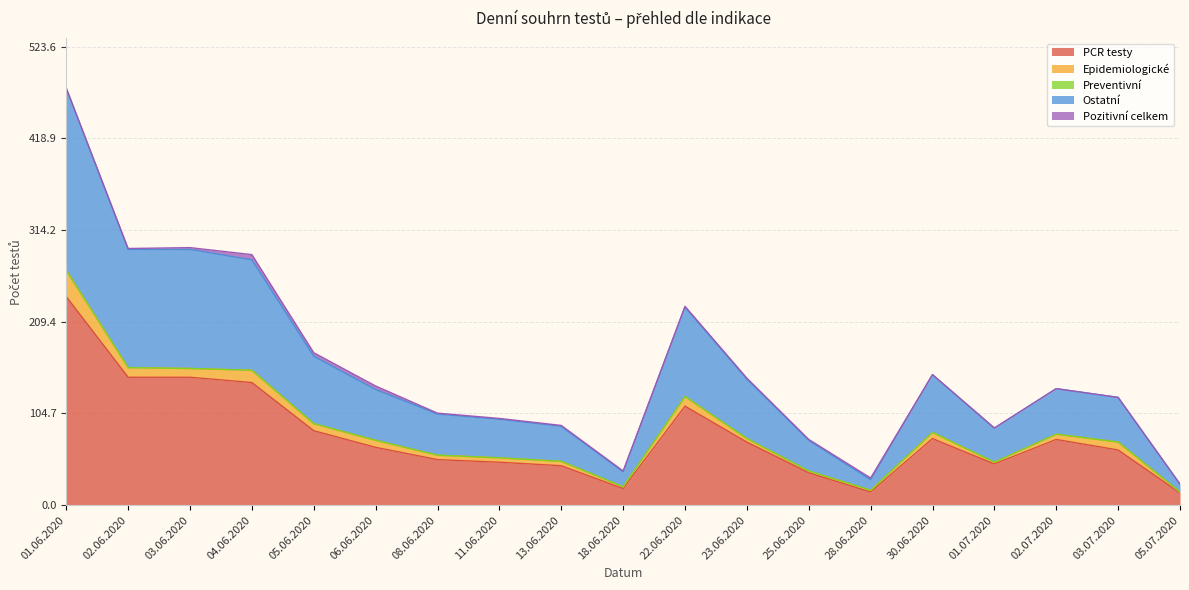

Is it true that Ostatní equals 136 at 03.06.2020?

True